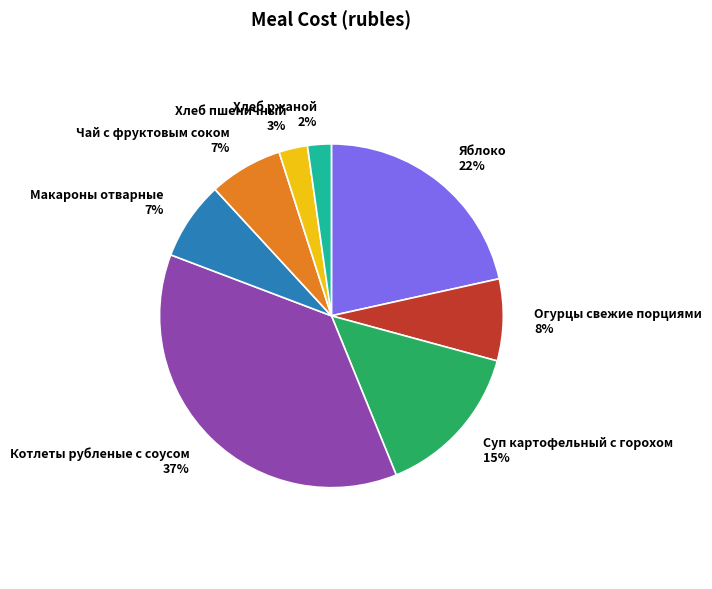

Does any single category account for the majority?

No